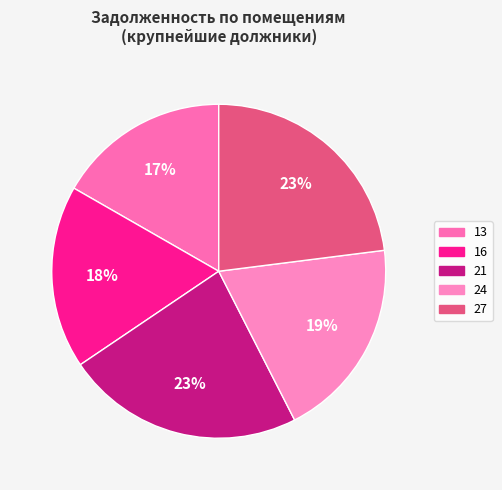

Count the number of slices in the pie.

5